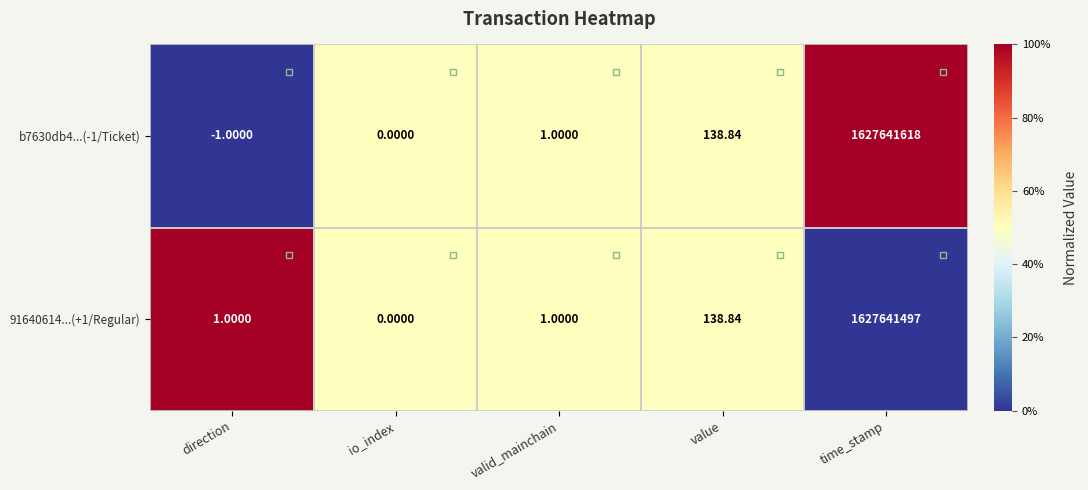

At which category is the sum across all series the highest?

time_stamp